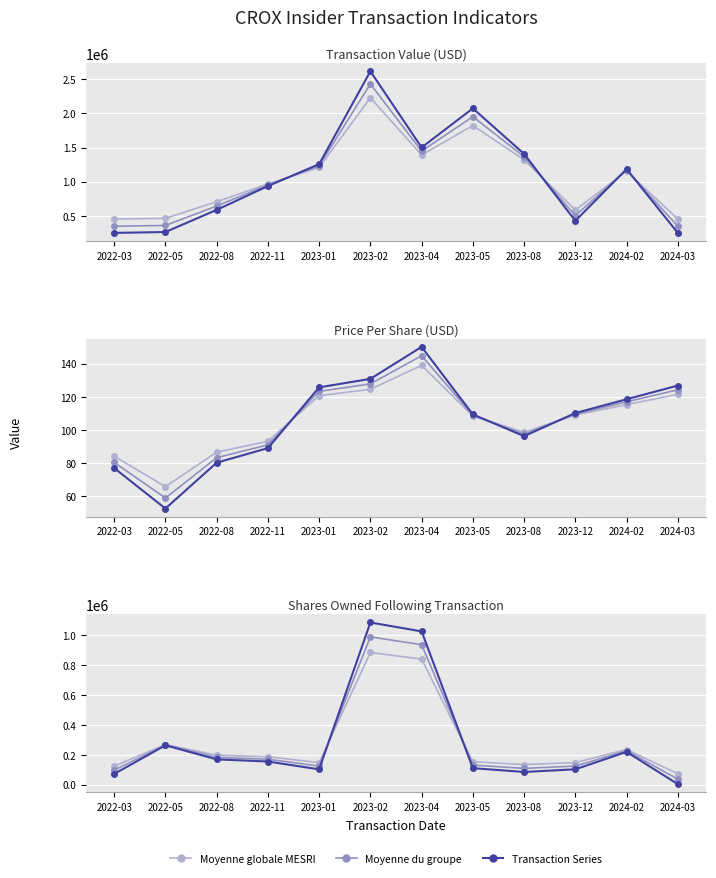

How many interior local peaks does the Moyenne globale MESRI series have?

3